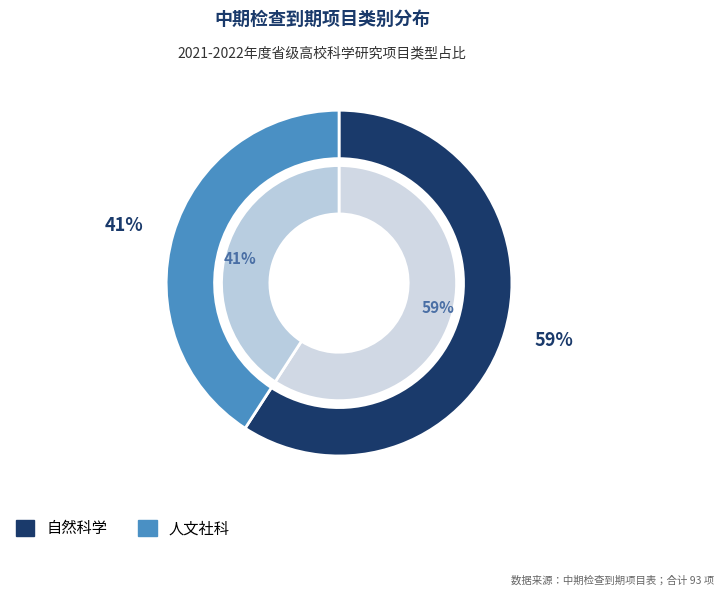

Rank the categories by value from lowest to highest.

人文社科, 自然科学